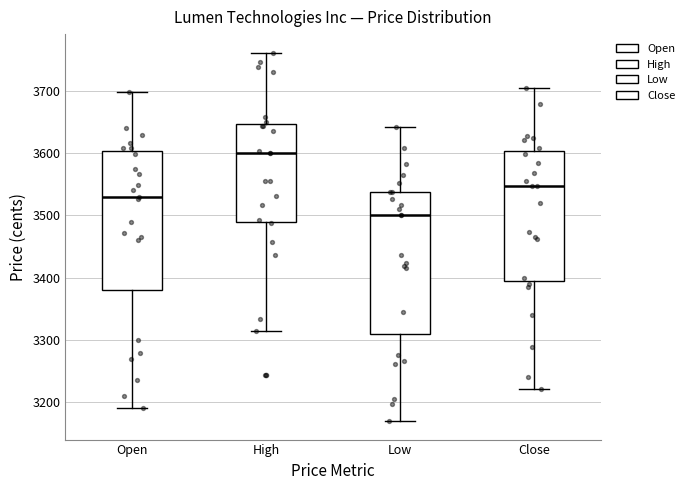

Reading left to right, read every box against the y-axis: the position of its median line, the range the box covers, and the ends of its whiskers. The values are not printed on the chart, so give them approximately, as read against the axis.

Open: median 3530, box 3380 to 3600, whiskers 3190 to 3700
High: median 3600, box 3490 to 3650, whiskers 3310 to 3760
Low: median 3500, box 3310 to 3540, whiskers 3170 to 3640
Close: median 3550, box 3390 to 3600, whiskers 3220 to 3710